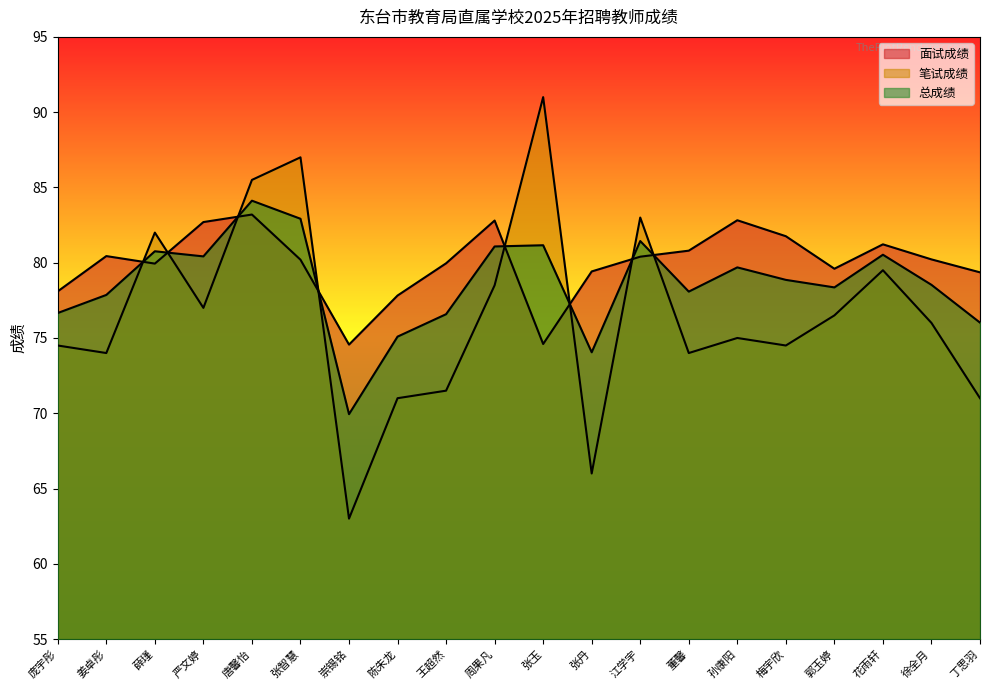

What is the label of the 4th point from the left?

严文婷